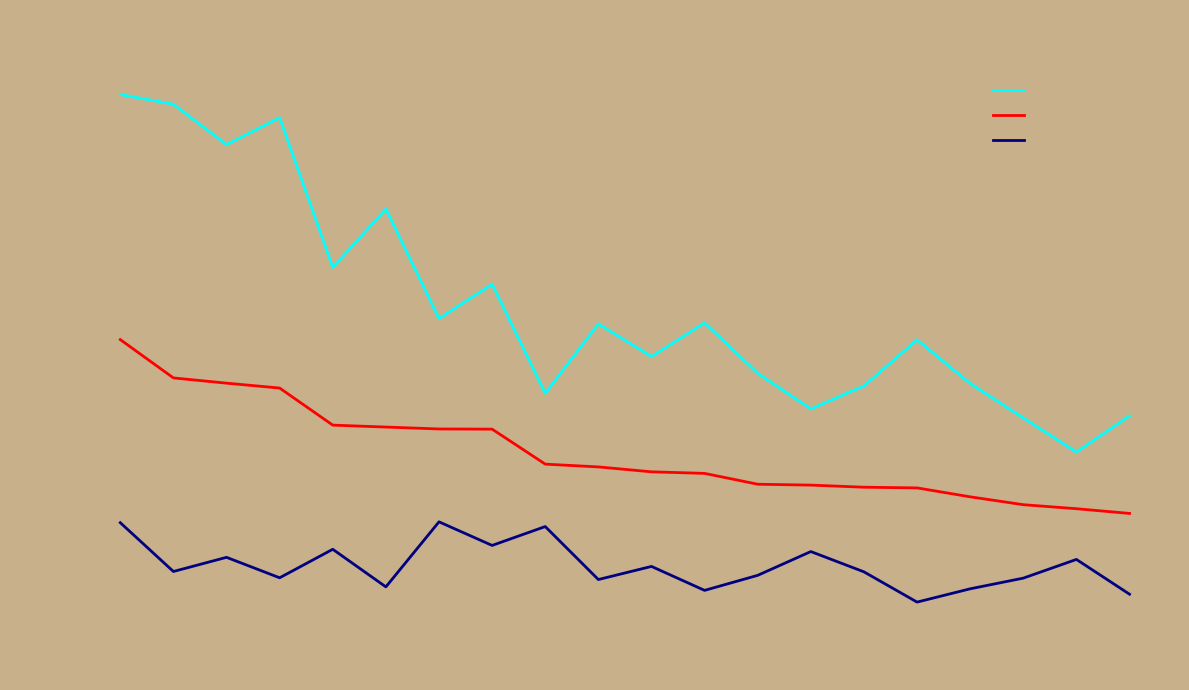

What is the difference between the maximum and minimum values in the Upper 95% CI series?

204.5